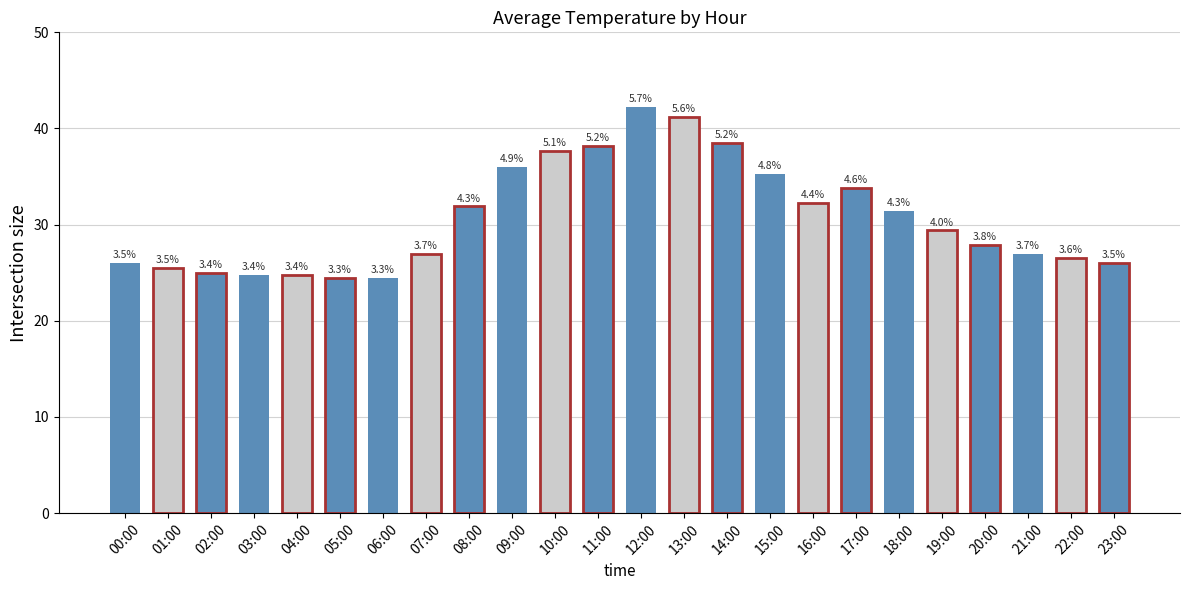

What is the ratio of the value at 02:00 to the value at 06:00?

1.0